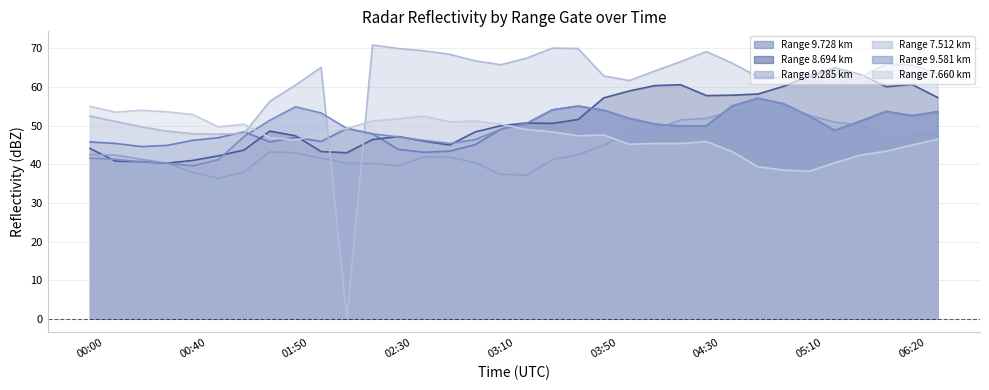

True or false: 9.285 and 9.581 intersect in this chart.

True